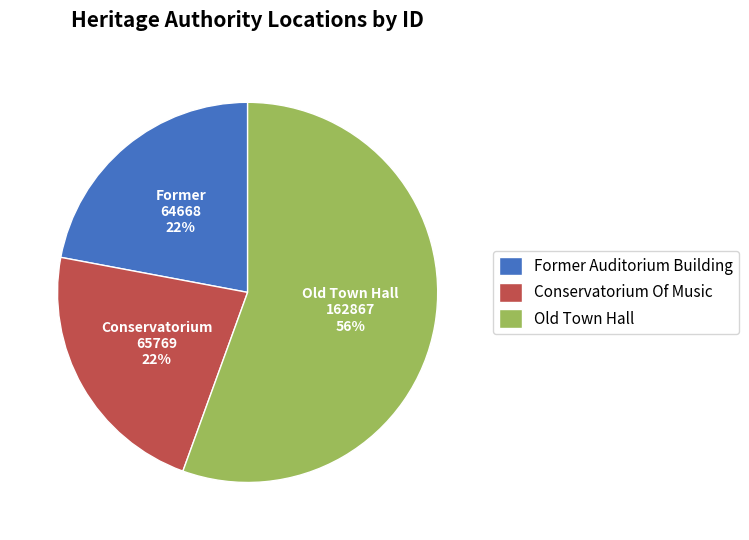

Count the number of slices in the pie.

3